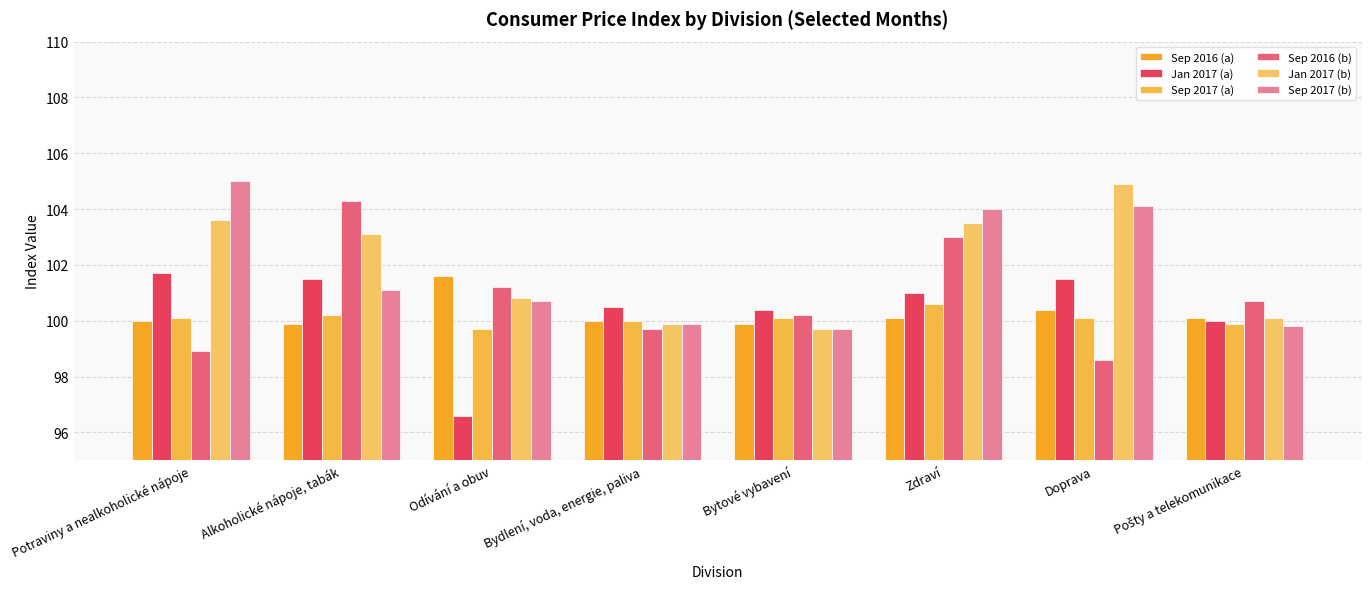

Count the number of categories in the chart.

8